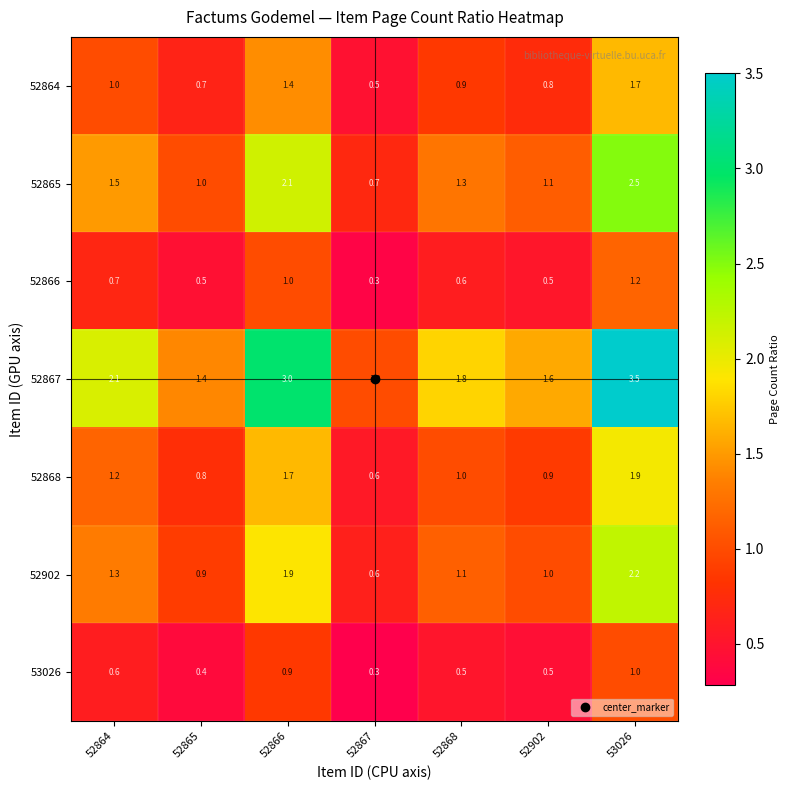

Which category has the highest value in the 52902 series?

53026